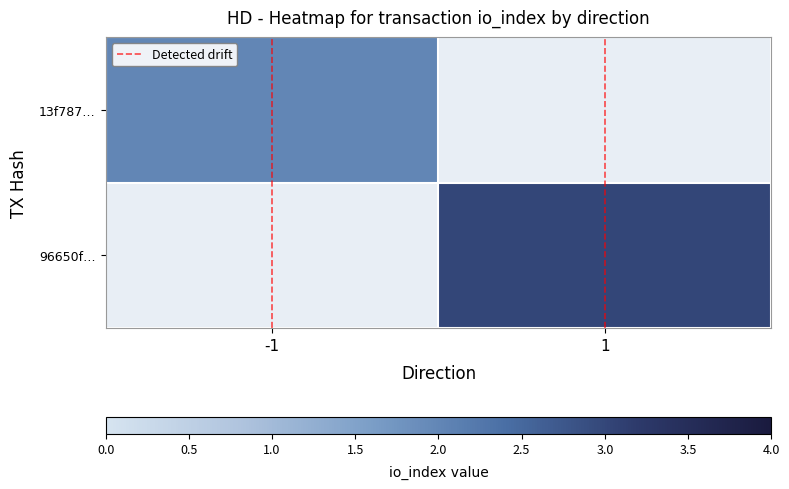

Rank the categories by 96650f… value from highest to lowest.

-1, 1